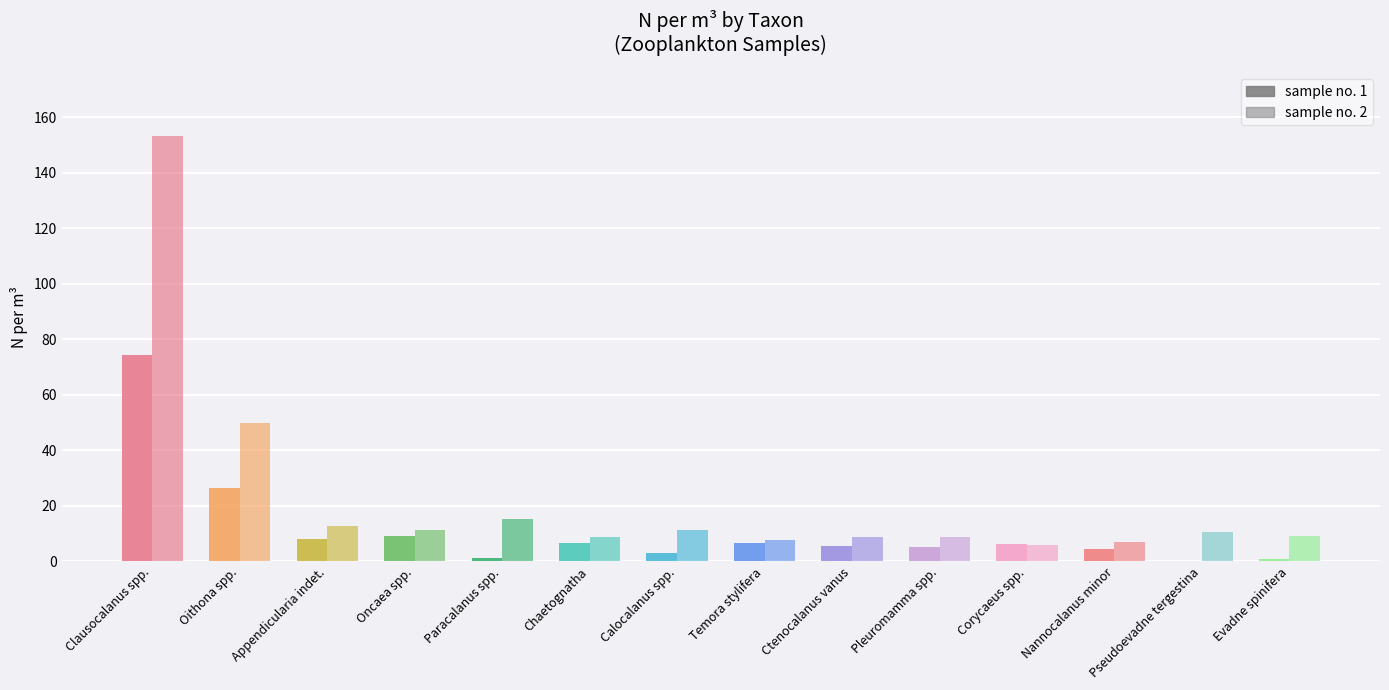

What is the approximate value of sample no. 1 at Pseudoevadne tergestina?

0.2